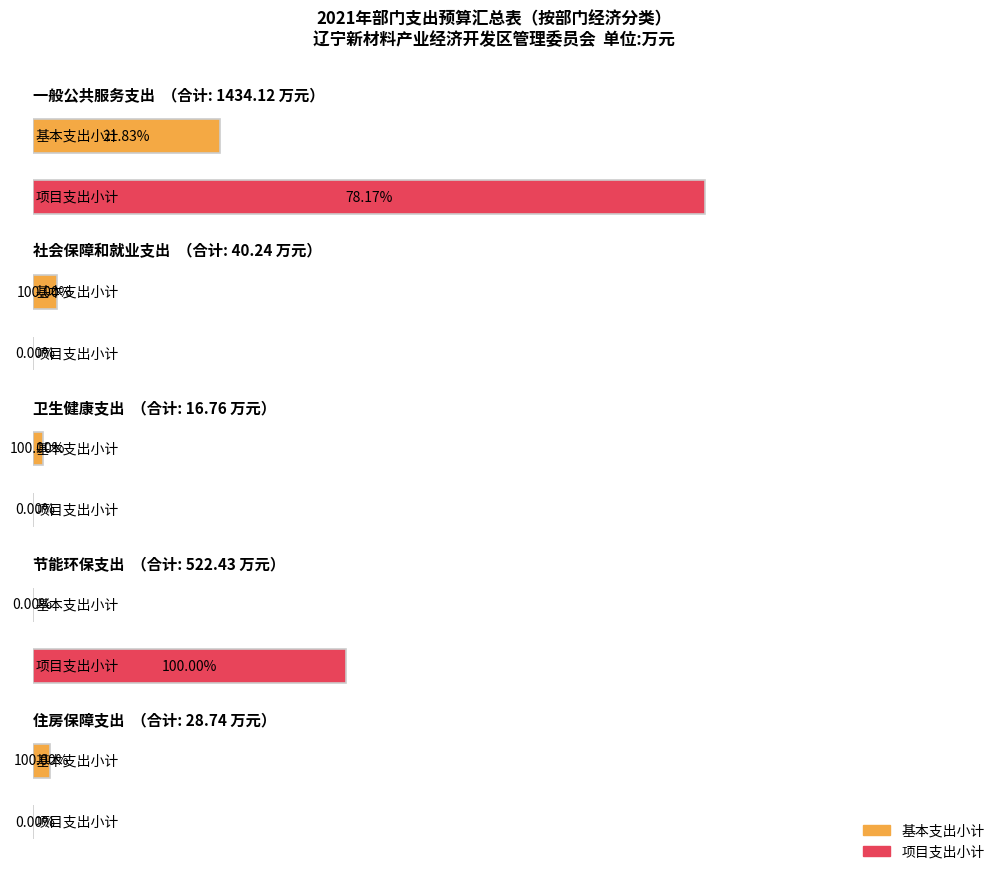

Are the bars grouped side by side (vs. stacked)?

Yes